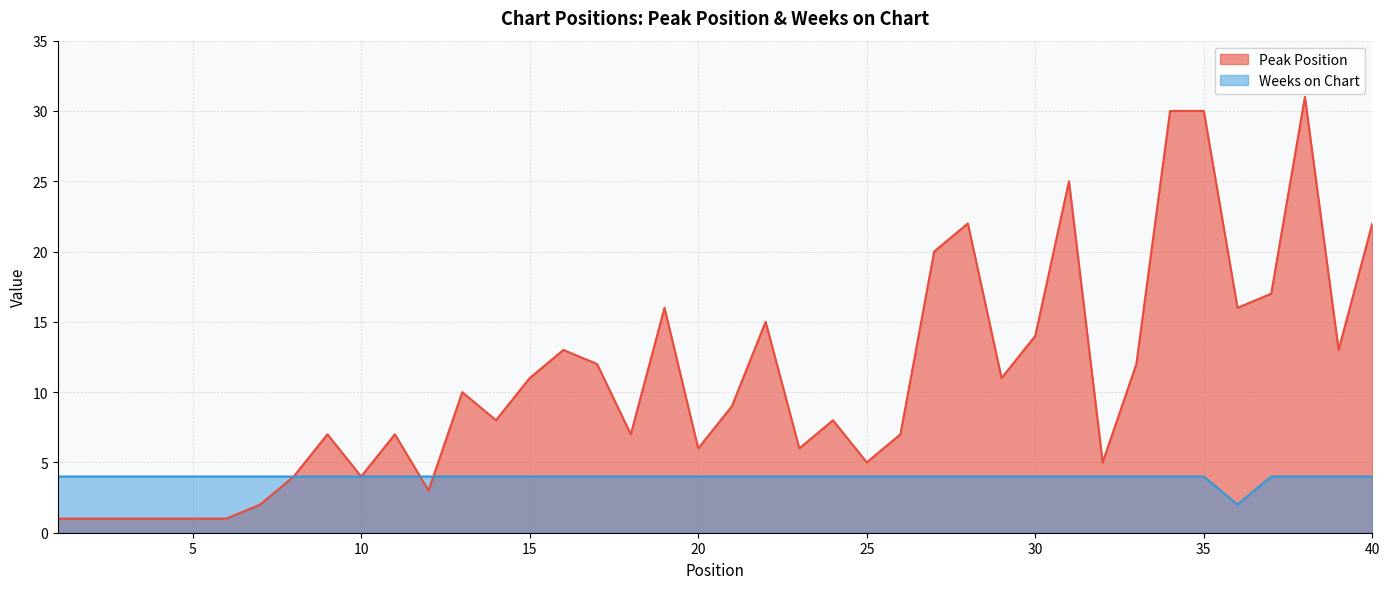

Where is the first local minimum for Weeks on Chart?

36